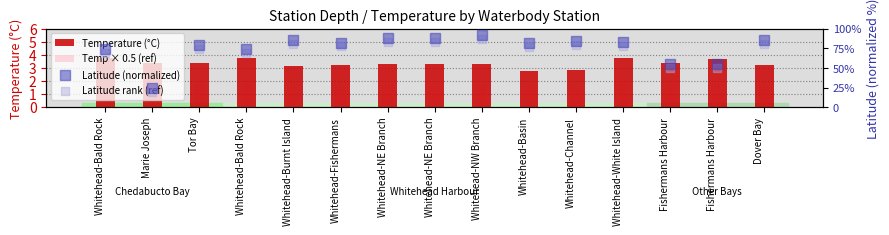

Which series has the largest total across all categories?

Latitude (normalized)